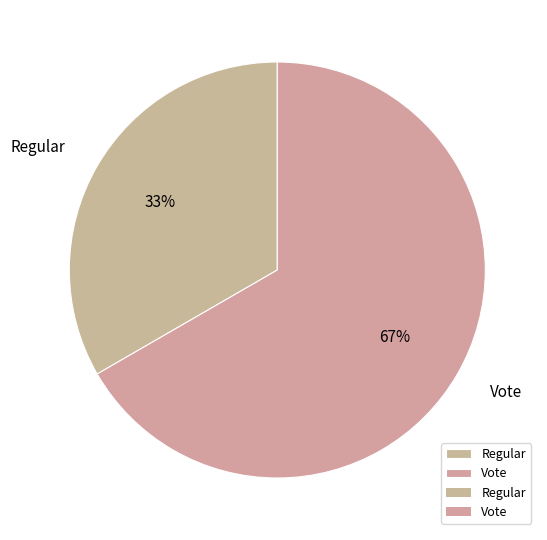

Do Vote and Regular together represent more than half of the pie?

Yes